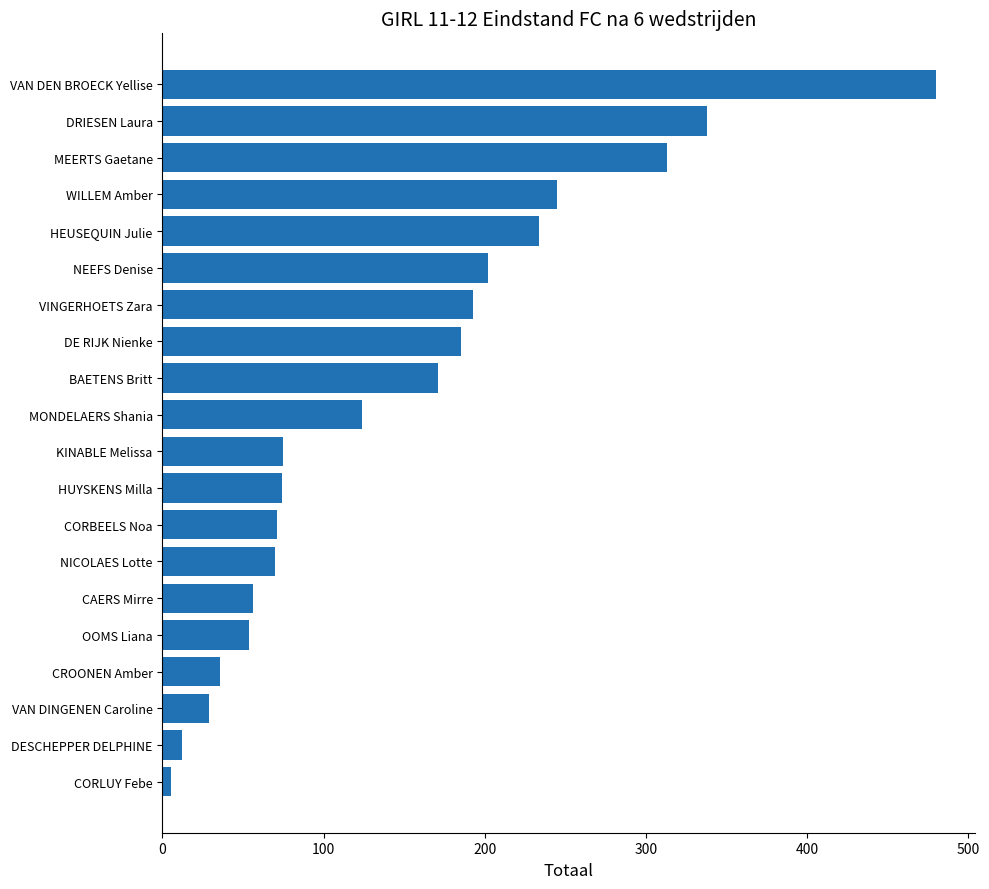

How many series are shown in this chart?

1